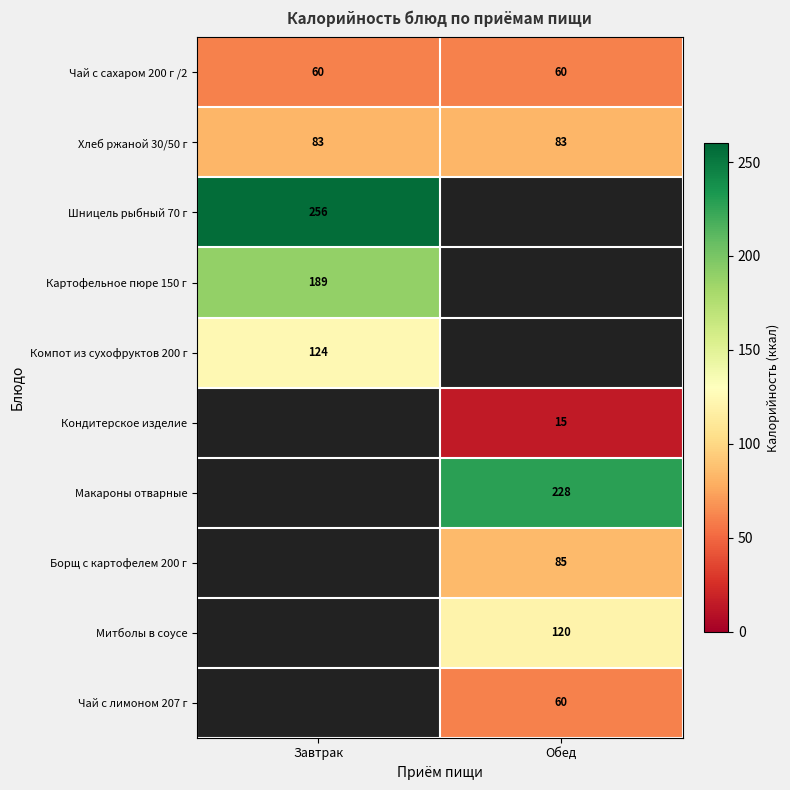

At which label is Чай с сахаром 200 г /2 closest to 60?

Завтрак